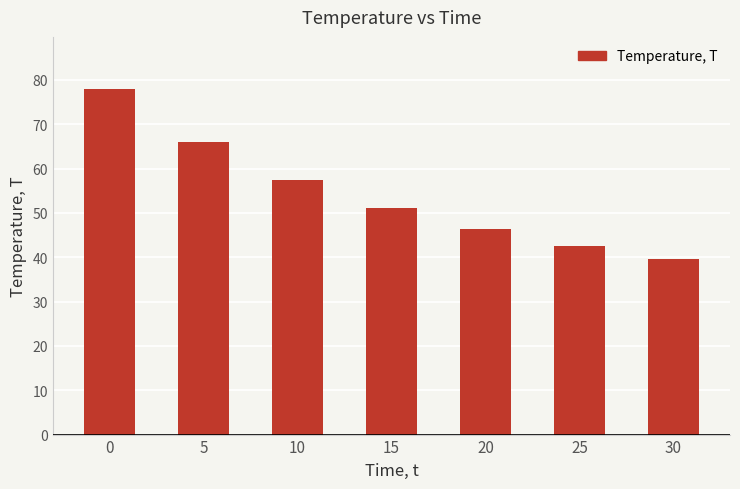

What is the greatest value displayed?

78.0